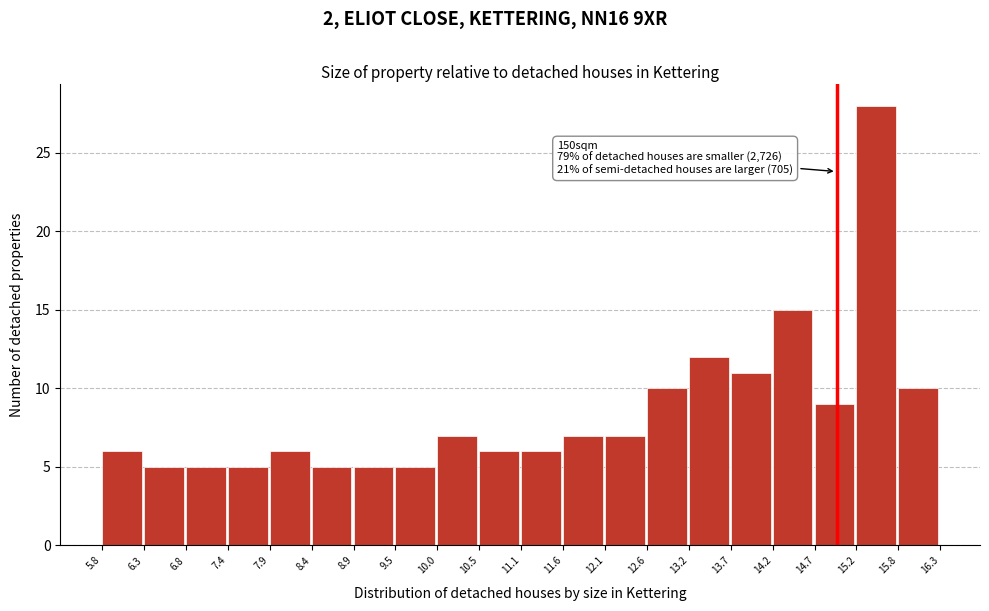

Over which range of the x-axis is the bar tallest?

15.2 to 15.8